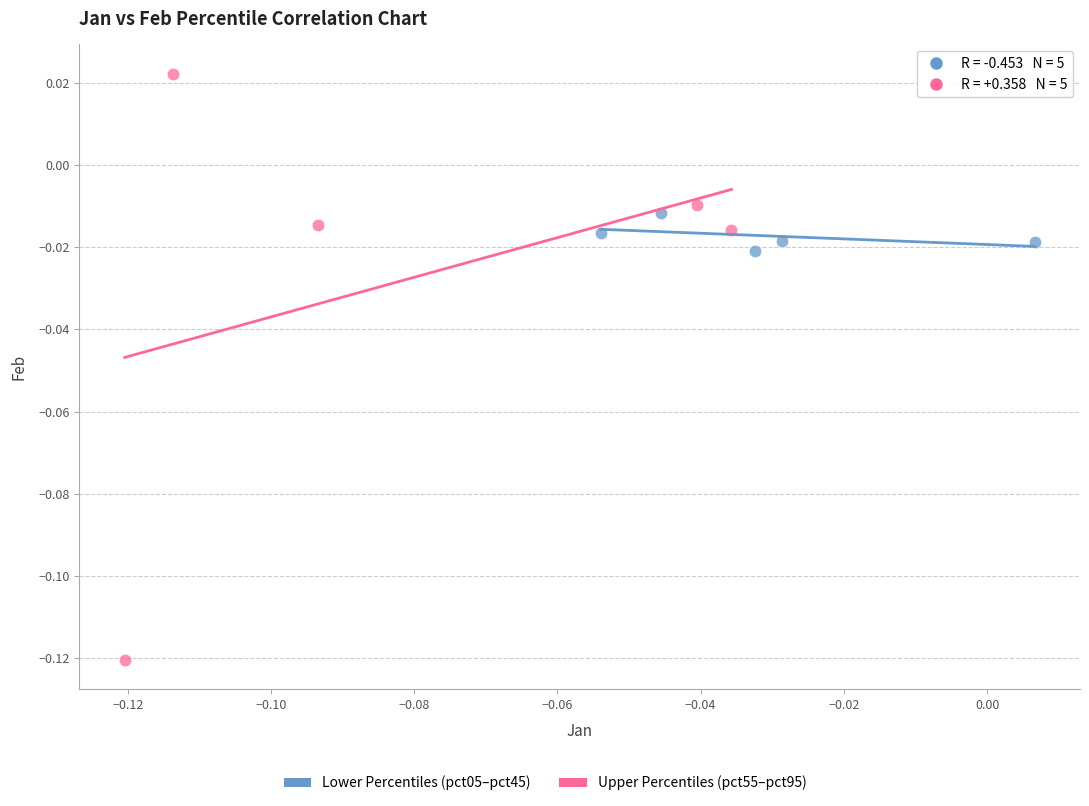

Which series reaches the maximum Y coordinate?

Upper Percentiles (pct55–pct95)